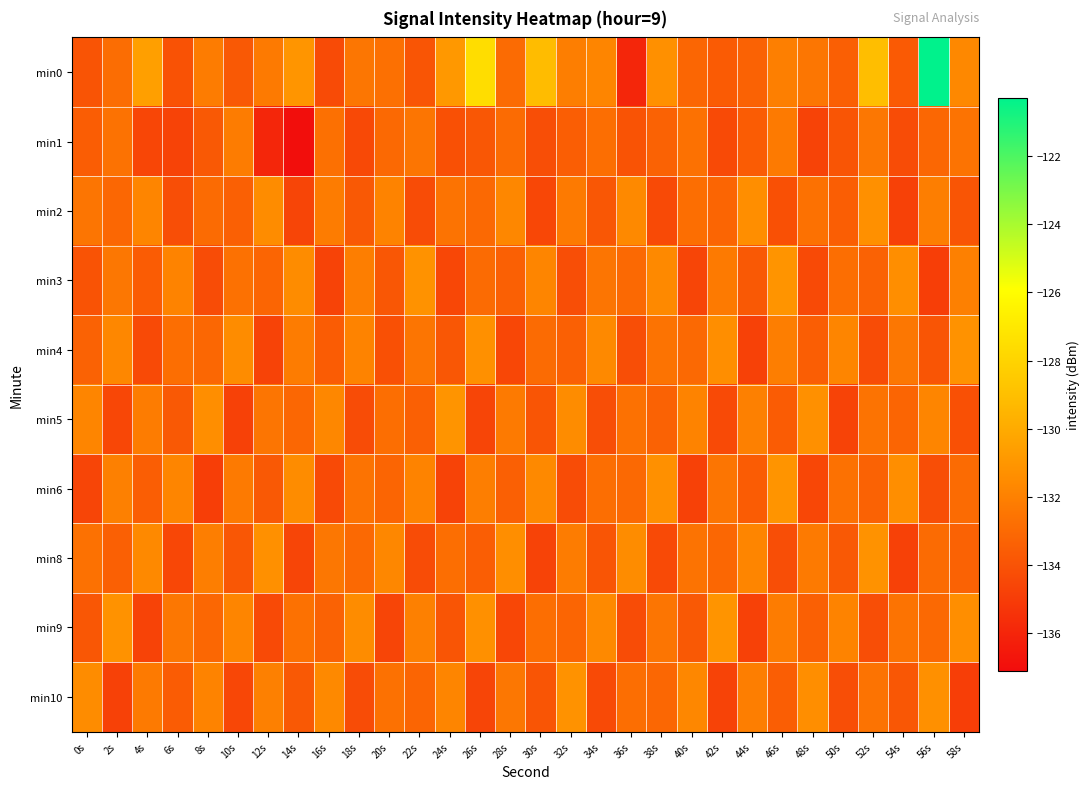

What is the minimum value shown in the chart?

-137.0